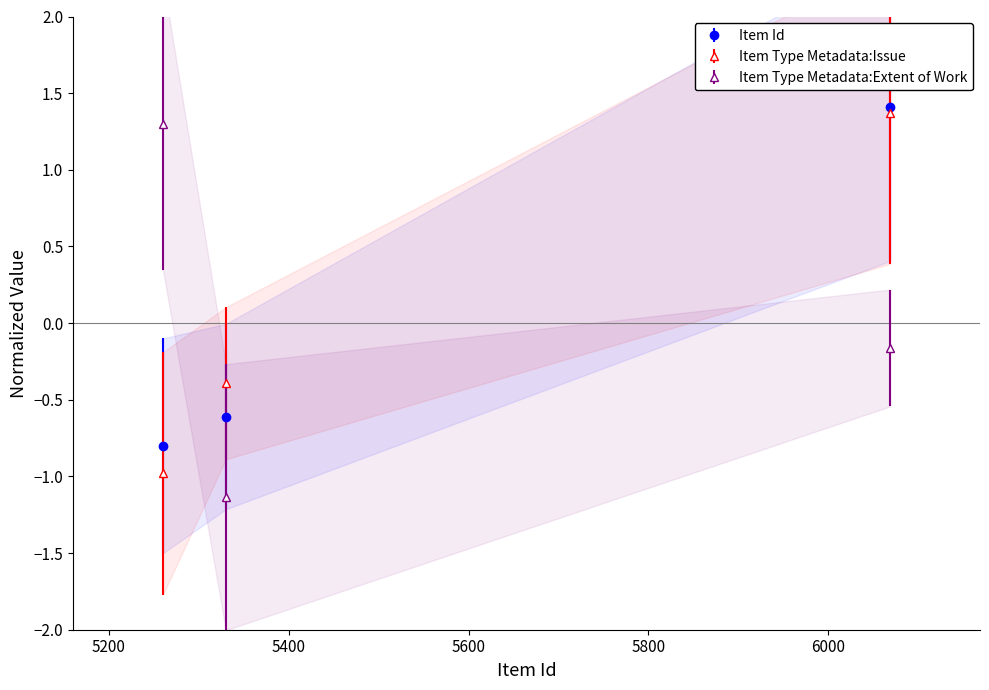

What is the value of the Item Type Metadata:Extent of Work point at the 1st from the left?

1.3